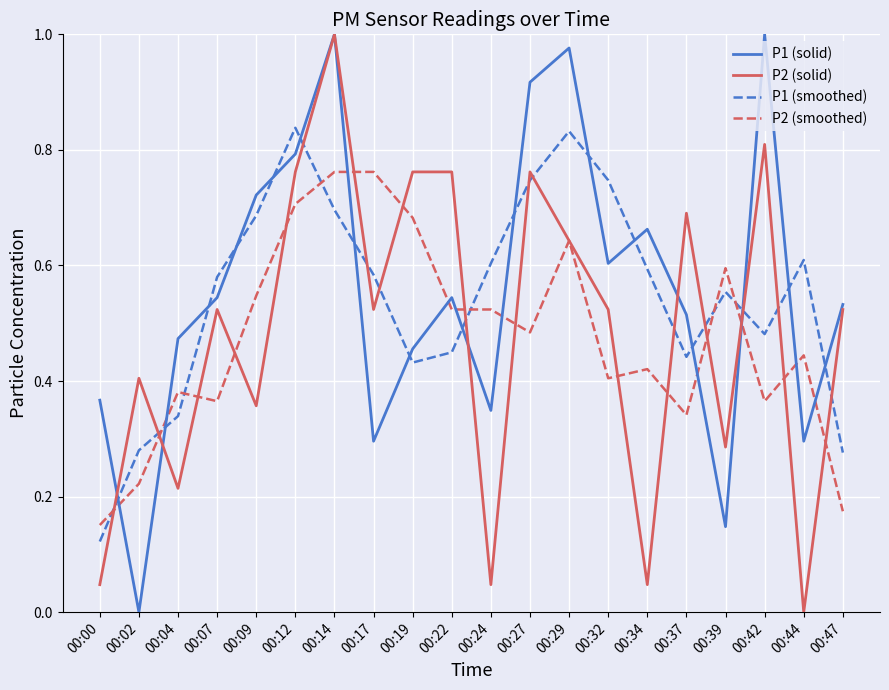

True or false: P1 (solid) and P2 (smoothed) cross at least once.

True